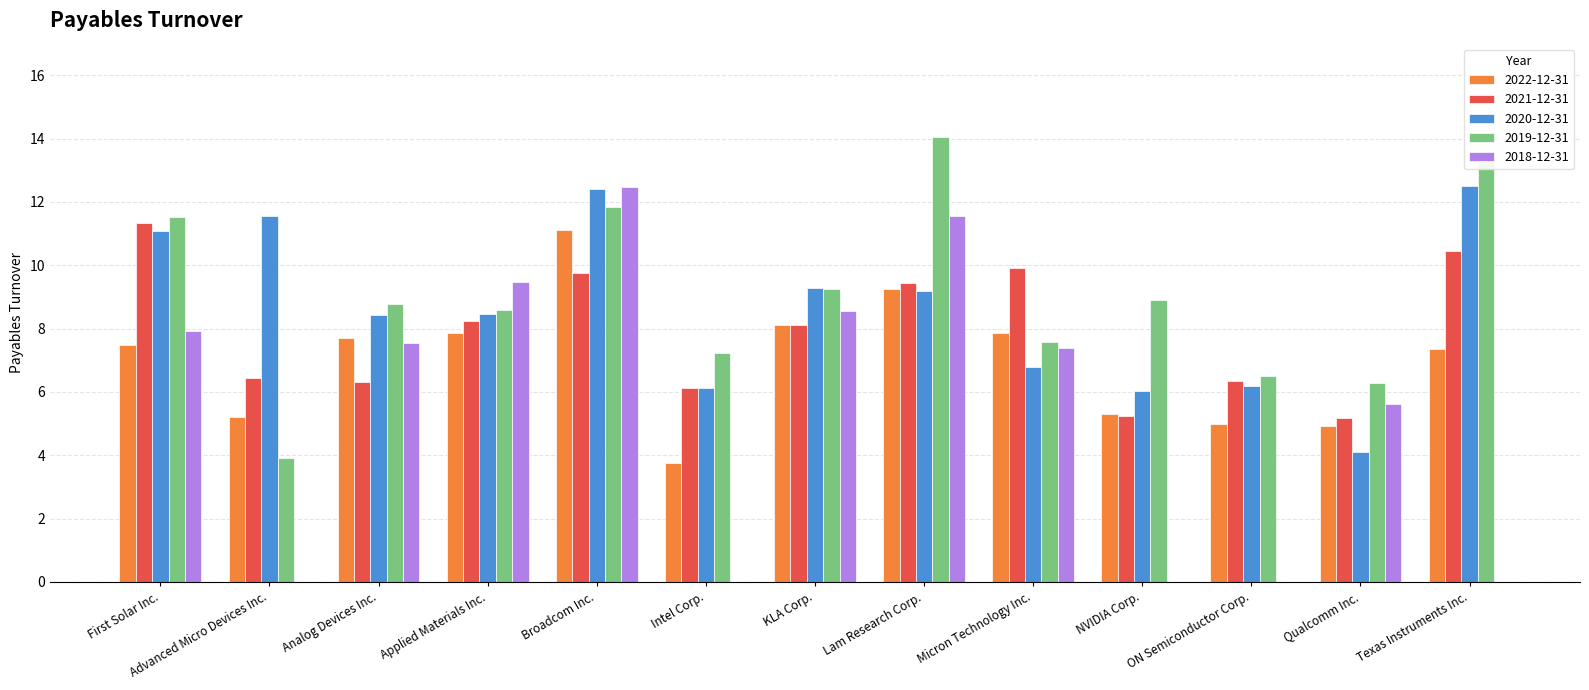

At which category does the chart reach its peak across all series?

Lam Research Corp.